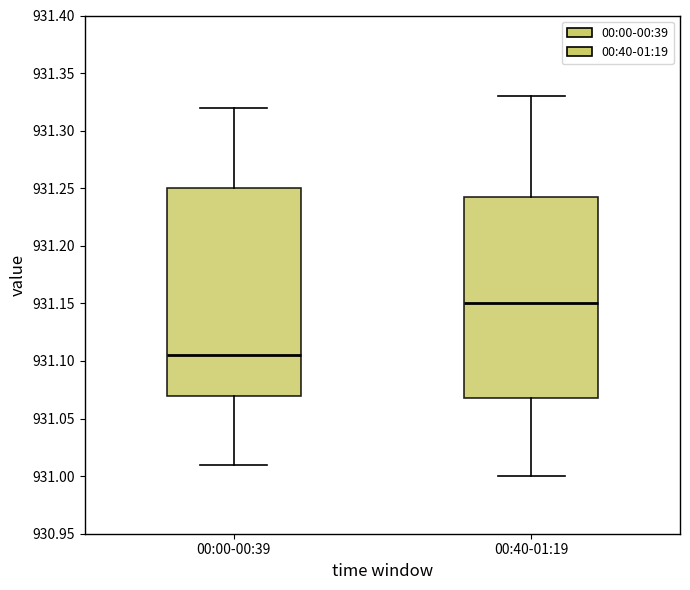

Which box has the lowest median line?

00:00-00:39